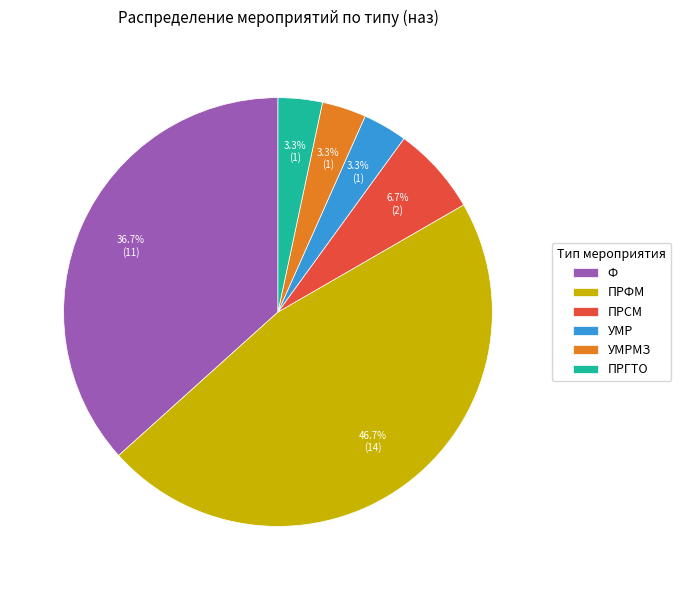

To the nearest percent, what is the difference between the Ф and ПРСМ slice percentages?

30%